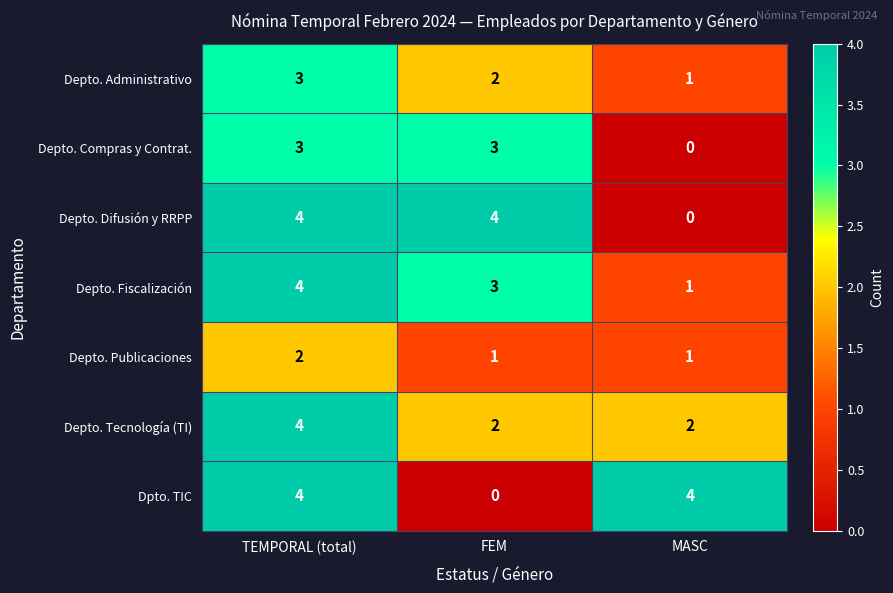

How many Dpto. TIC values are between 0 and 4?

3